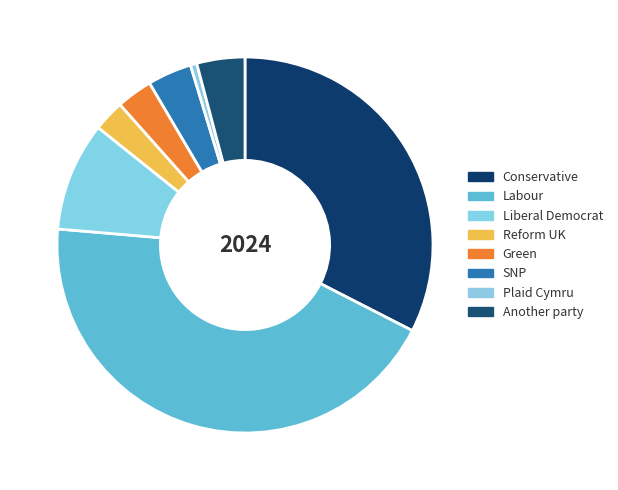

To the nearest percent, what percentage of the pie is Reform UK?

3%